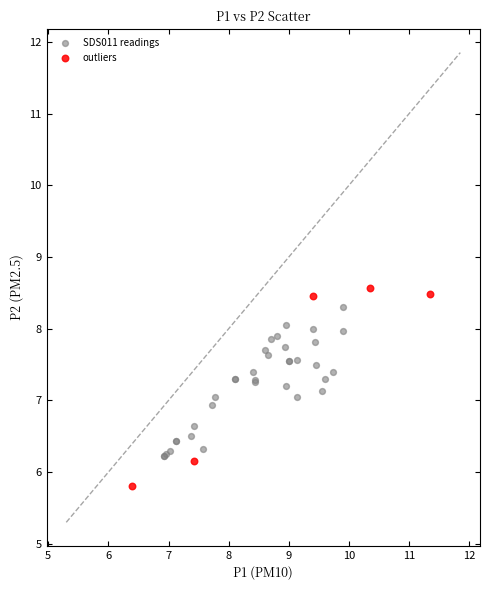

What are all the series names shown in the legend?

SDS011 readings, outliers